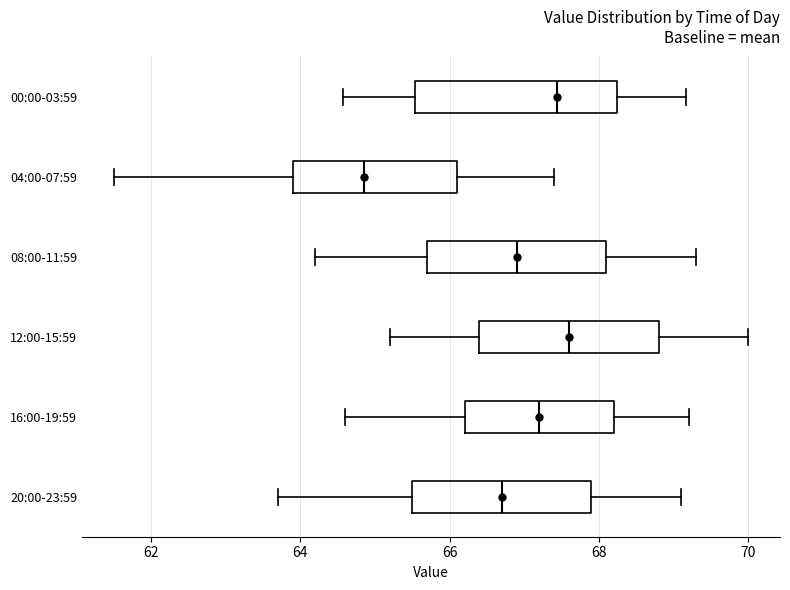

Where is the right edge of the box for 20:00-23:59 on the x-axis? The values are not printed on the chart, so give them approximately, as read against the axis.

68.0